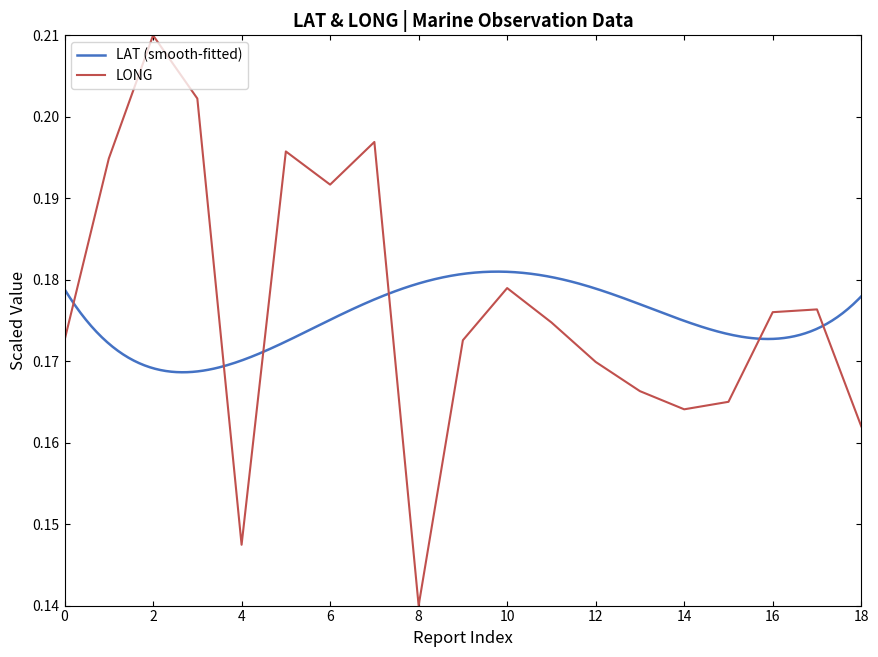

How many values are between 0 and 1?

19